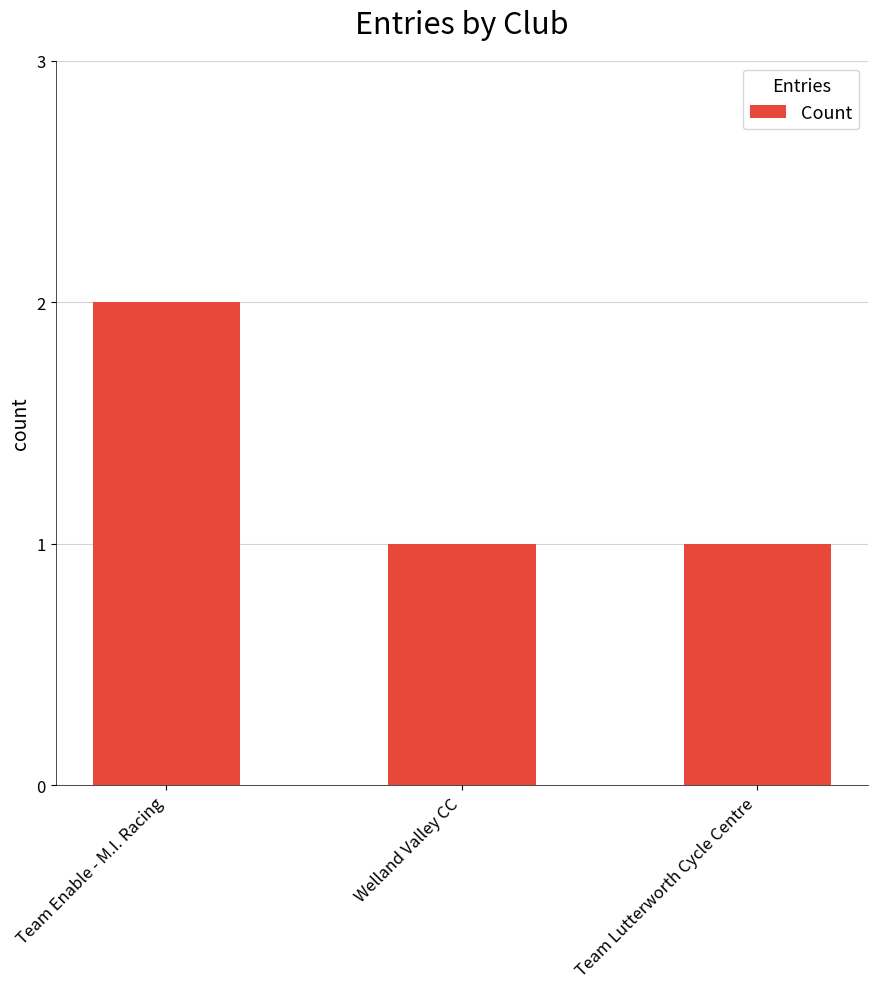

How many categories are shown in the chart?

3